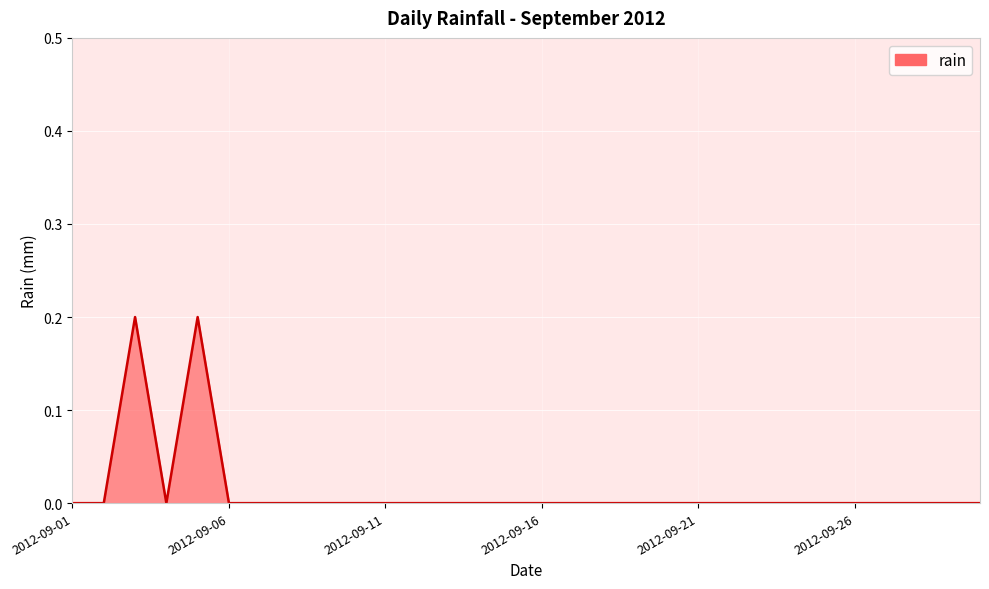

Count the values in the range 0 to 1.

30